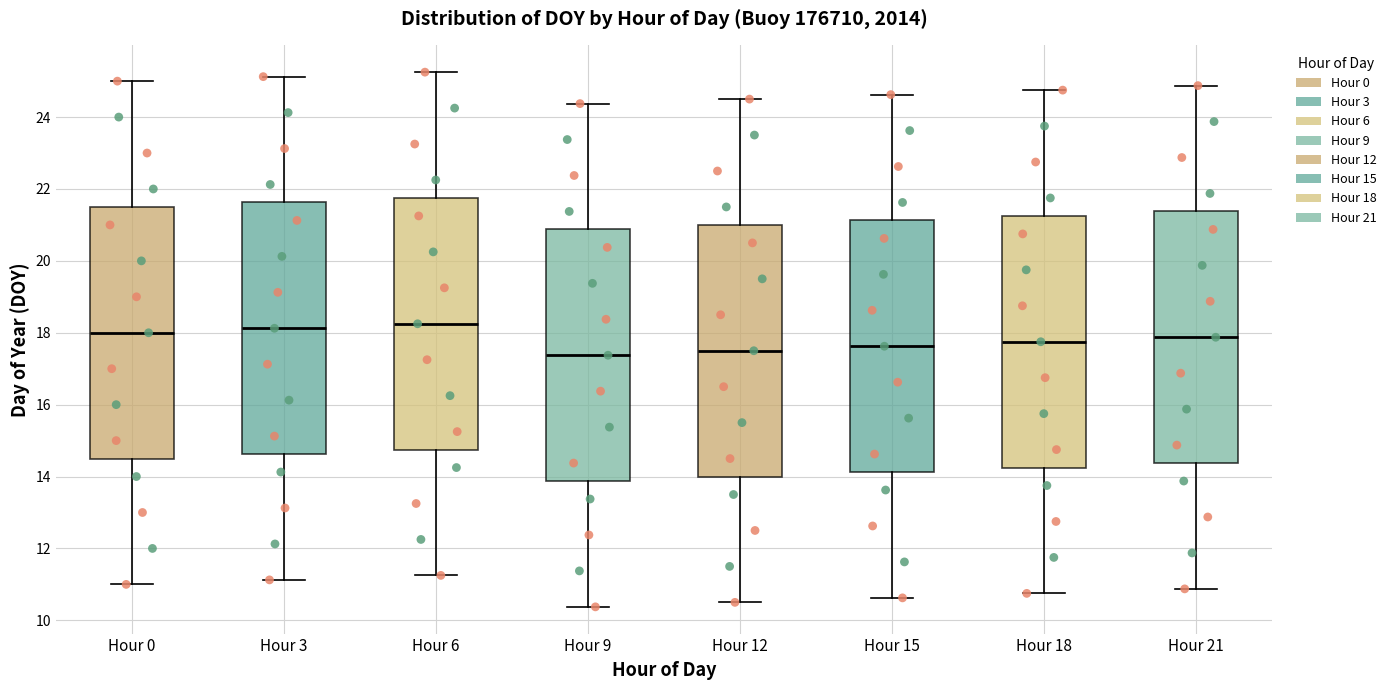

Reading left to right, read every box against the y-axis: the position of its median line, the range the box covers, and the ends of its whiskers. The values are not printed on the chart, so give them approximately, as read against the axis.

Hour 0: median 18.0, box 14.6 to 21.6, whiskers 11.0 to 25.0
Hour 3: median 18.2, box 14.6 to 21.6, whiskers 11.2 to 25.2
Hour 6: median 18.2, box 14.8 to 21.8, whiskers 11.2 to 25.2
Hour 9: median 17.4, box 13.8 to 20.8, whiskers 10.4 to 24.4
Hour 12: median 17.6, box 14.0 to 21.0, whiskers 10.6 to 24.6
Hour 15: median 17.6, box 14.2 to 21.2, whiskers 10.6 to 24.6
Hour 18: median 17.8, box 14.2 to 21.2, whiskers 10.8 to 24.8
Hour 21: median 17.8, box 14.4 to 21.4, whiskers 10.8 to 24.8